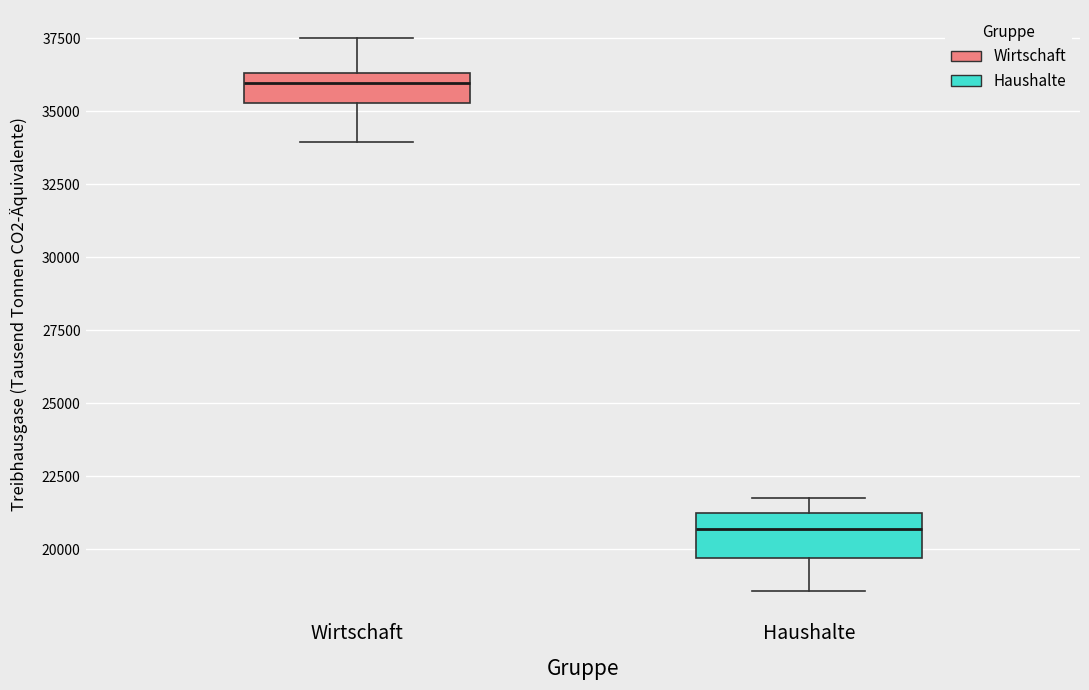

Reading left to right, read every box against the y-axis: the position of its median line, the range the box covers, and the ends of its whiskers. The values are not printed on the chart, so give them approximately, as read against the axis.

Wirtschaft: median 36000, box 35500 to 36500, whiskers 34000 to 37500
Haushalte: median 20500, box 19500 to 21500, whiskers 18500 to 22000